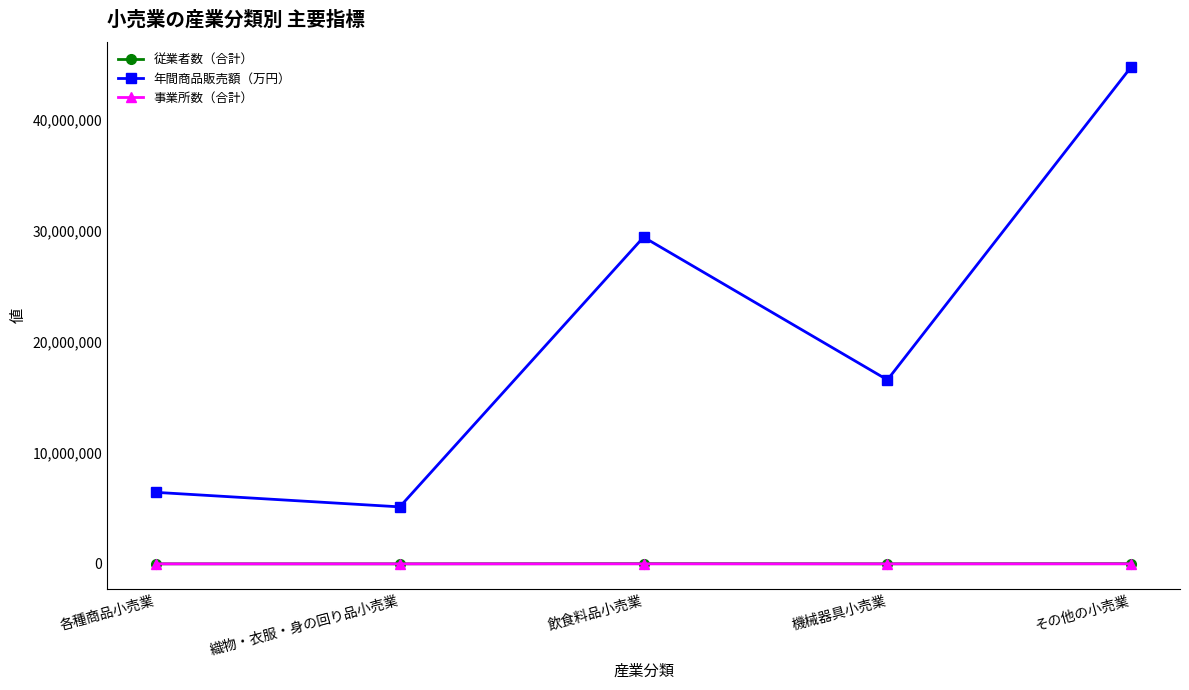

What is the maximum value for 従業者数（合計）?

20214